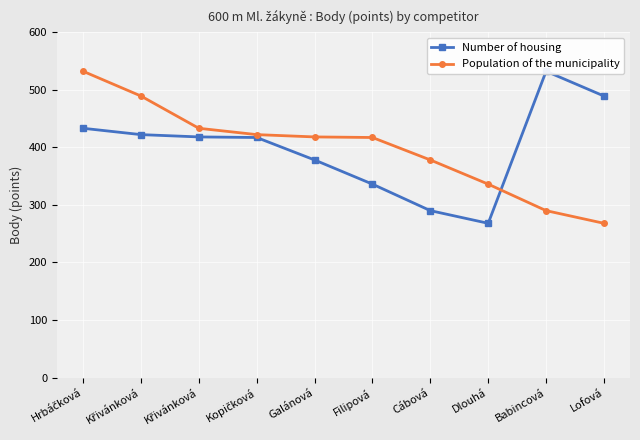

Reading left to right, list all the values displayed in this chart.

Number of housing: 433	422	418	417	378	336	290	268	532	489
Population of the municipality: 532	489	433	422	418	417	378	336	290	268